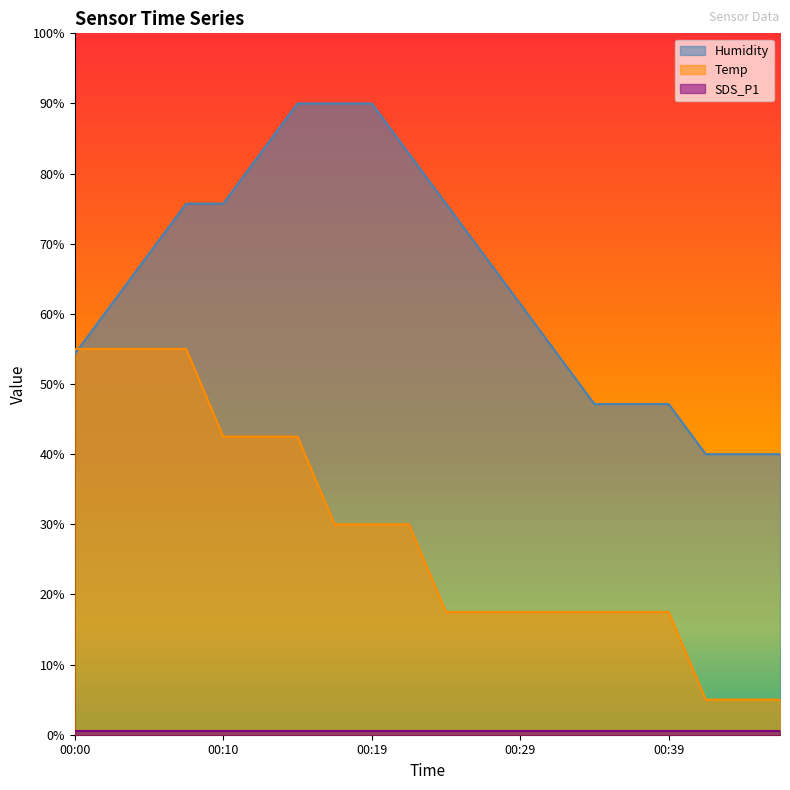

True or false: Humidity has more than 1 interior local peaks.

False